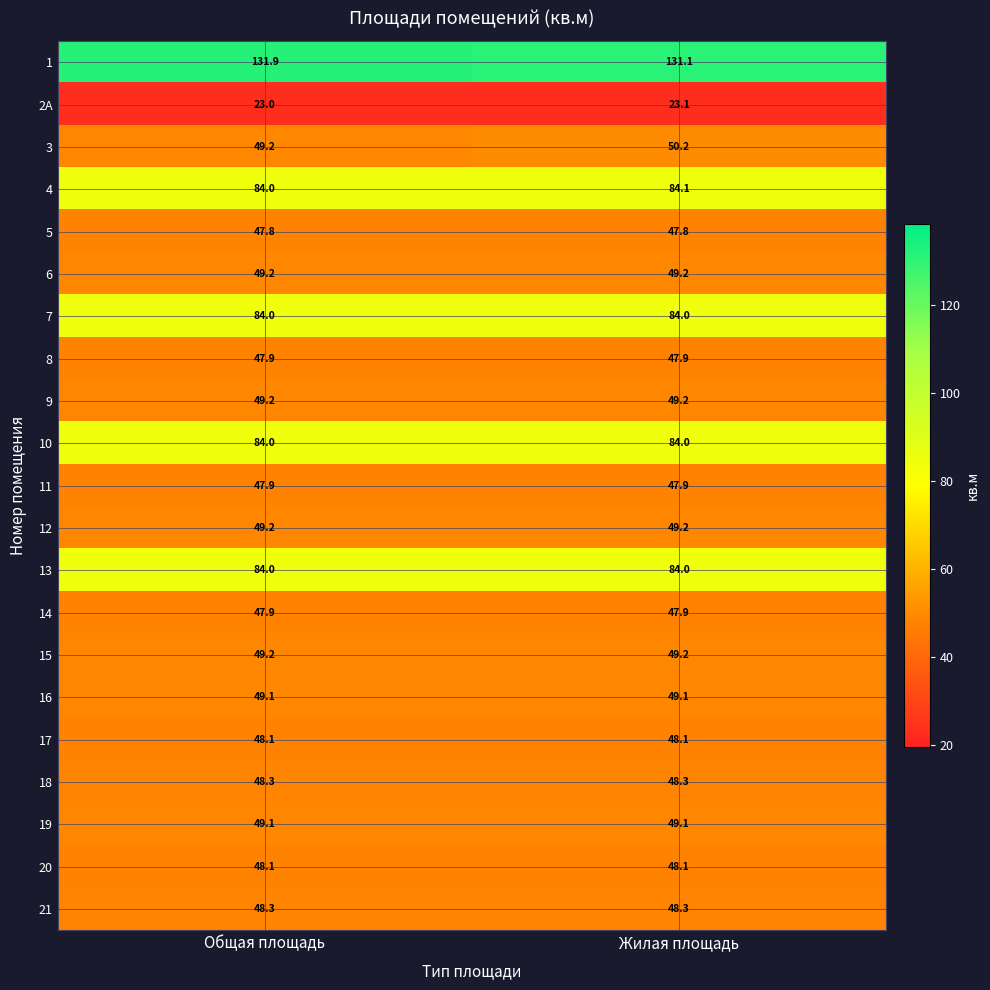

True or false: 3 has a value of 49.2 at Общая площадь.

True